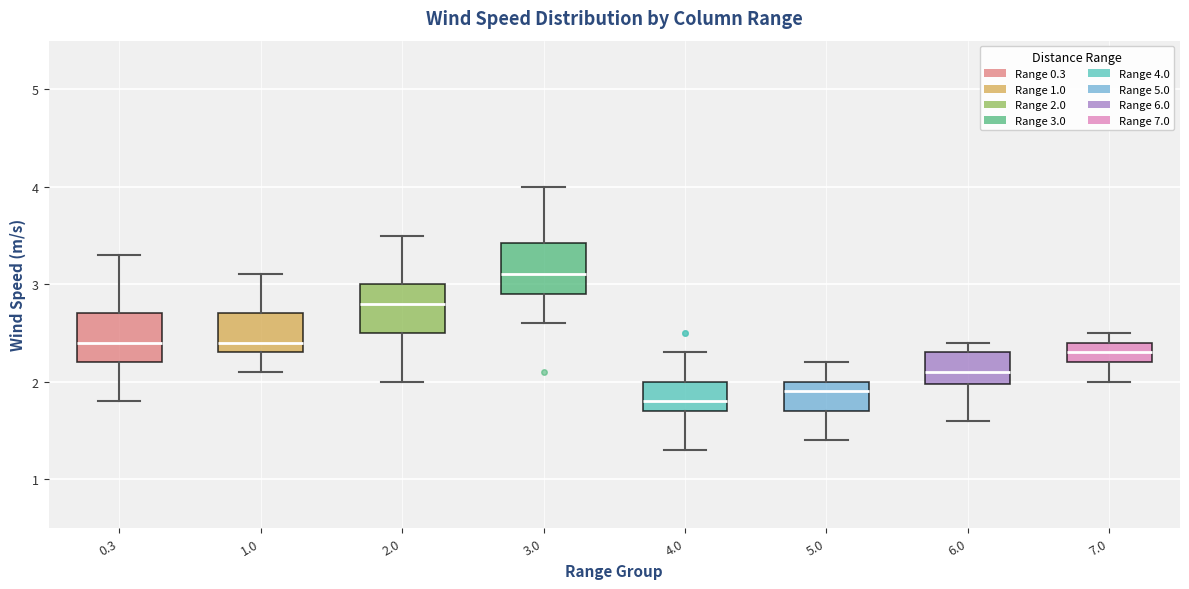

Where is the lower edge of the box at x = 1.0 on the y-axis? The values are not printed on the chart, so give them approximately, as read against the axis.

2.3